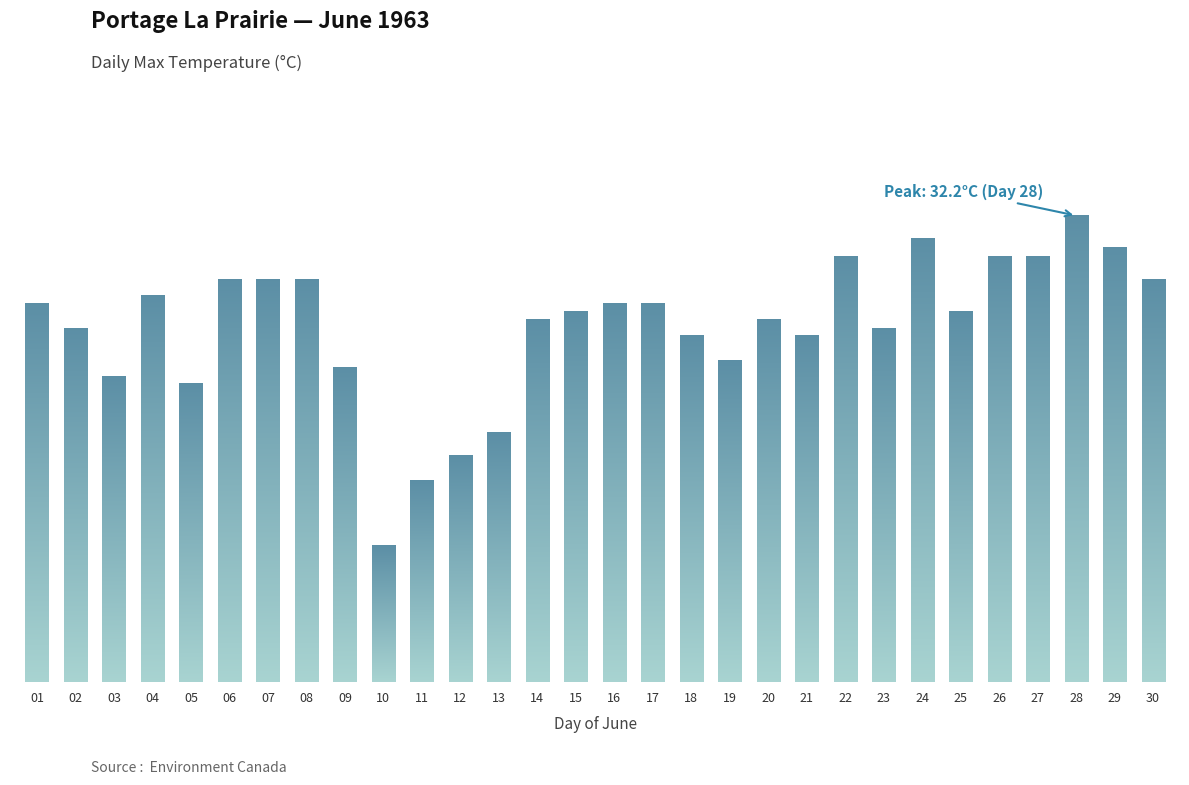

List the labels in order of value, smallest first.

10, 11, 12, 13, 05, 03, 09, 19, 18, 21, 02, 23, 14, 20, 15, 25, 01, 16, 17, 04, 06, 07, 08, 30, 22, 26, 27, 29, 24, 28